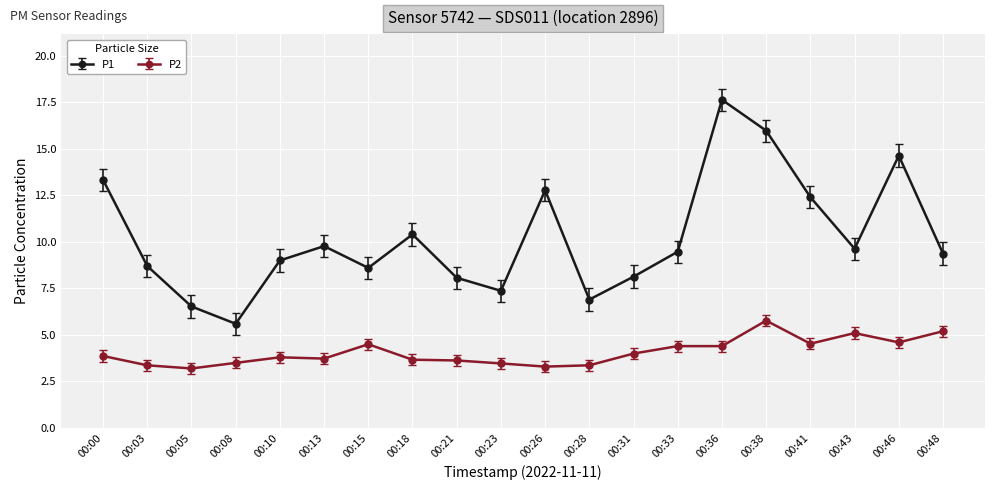

Reading left to right, extract all data points from this chart.

P1: 00:00=13.3	00:03=8.7	00:05=6.5	00:08=5.6	00:10=9.0	00:13=9.8	00:15=8.6	00:18=10.4	00:21=8.1	00:23=7.4	00:26=12.8	00:28=6.9	00:31=8.1	00:33=9.5	00:36=17.6	00:38=16.0	00:41=12.4	00:43=9.6	00:46=14.6	00:48=9.4
P2: 00:00=3.9	00:03=3.4	00:05=3.2	00:08=3.5	00:10=3.8	00:13=3.7	00:15=4.5	00:18=3.7	00:21=3.6	00:23=3.5	00:26=3.3	00:28=3.4	00:31=4.0	00:33=4.4	00:36=4.4	00:38=5.8	00:41=4.5	00:43=5.1	00:46=4.6	00:48=5.2